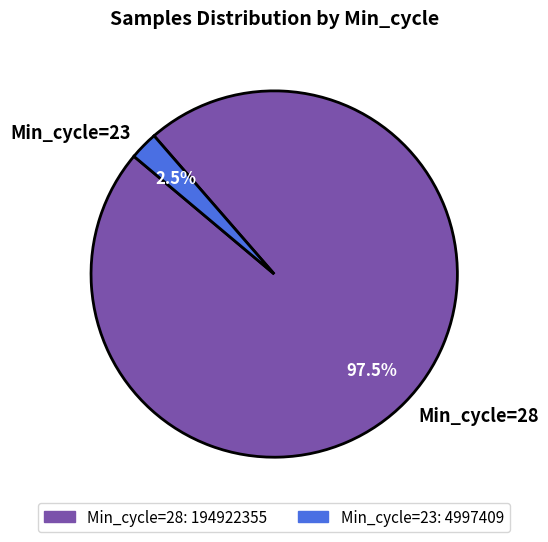

Count the number of slices in the pie.

2